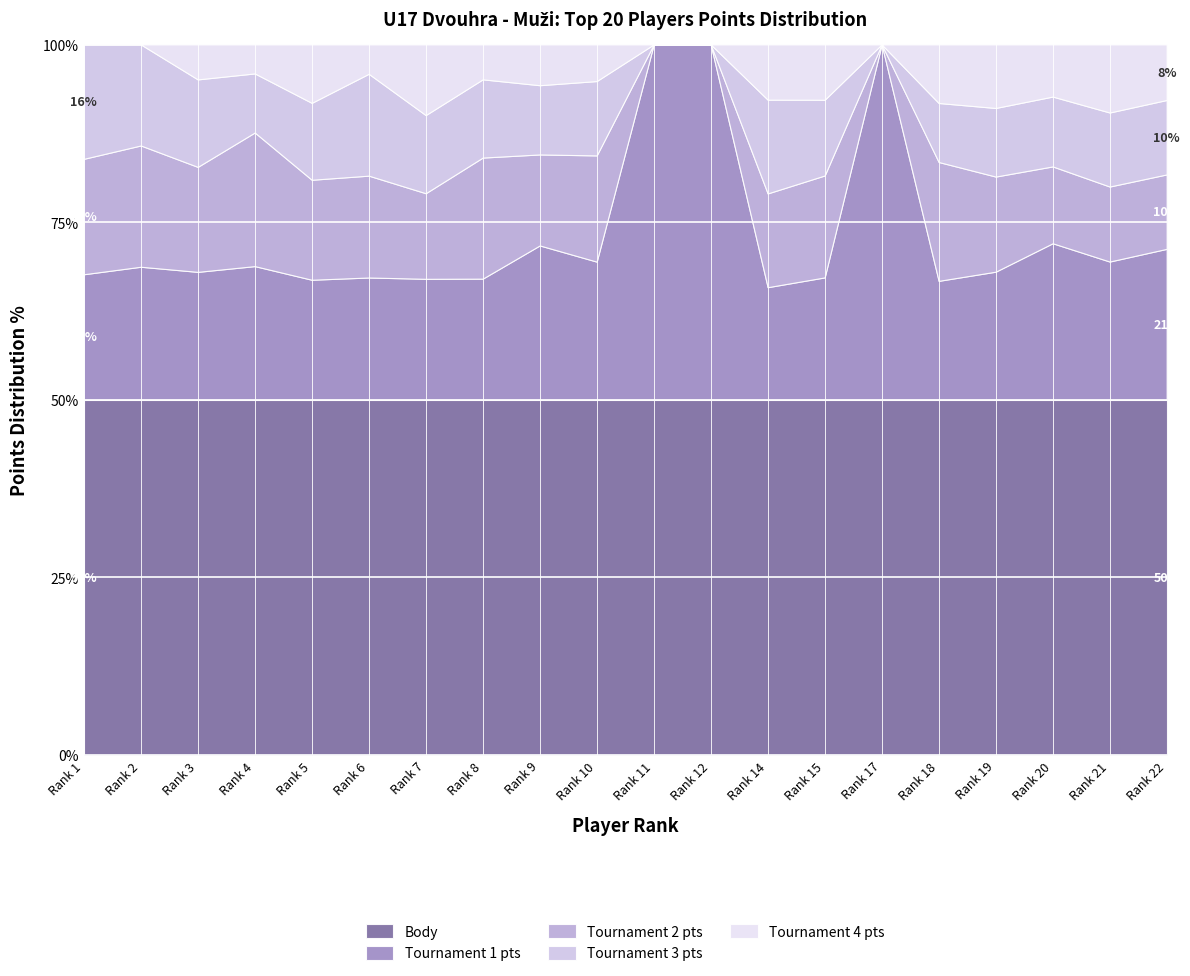

What is the total value across all series at Rank 11?

100.0